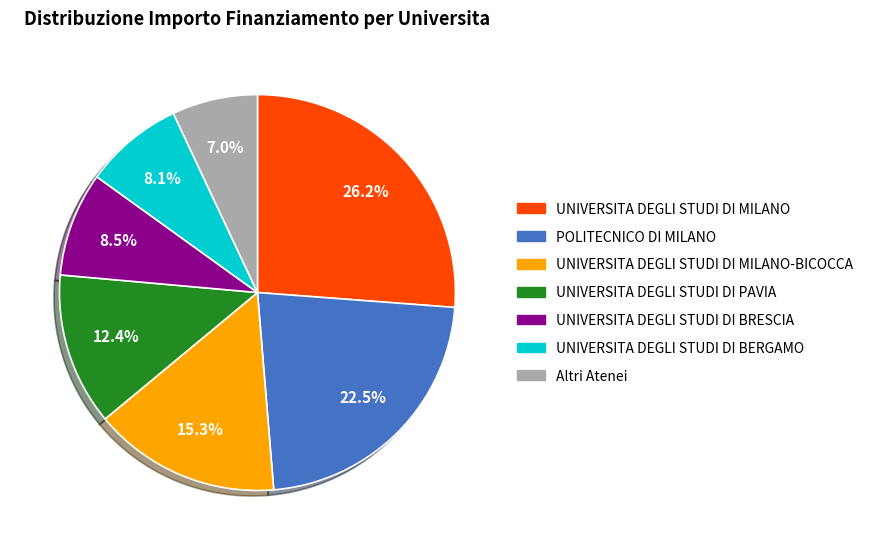

Is there a majority slice in this chart?

No